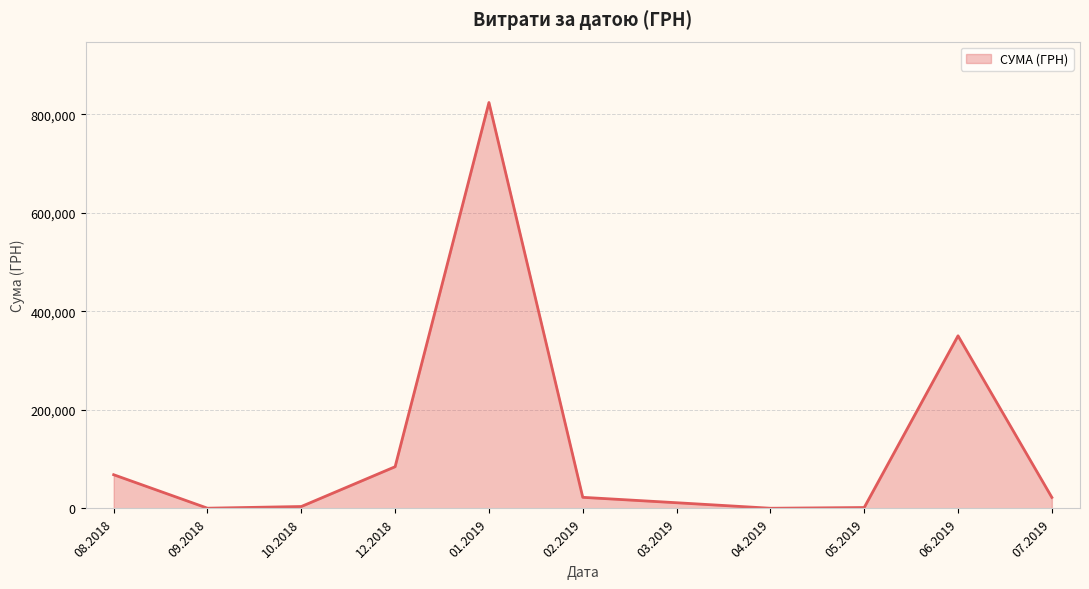

What is the smallest value displayed?

406.4